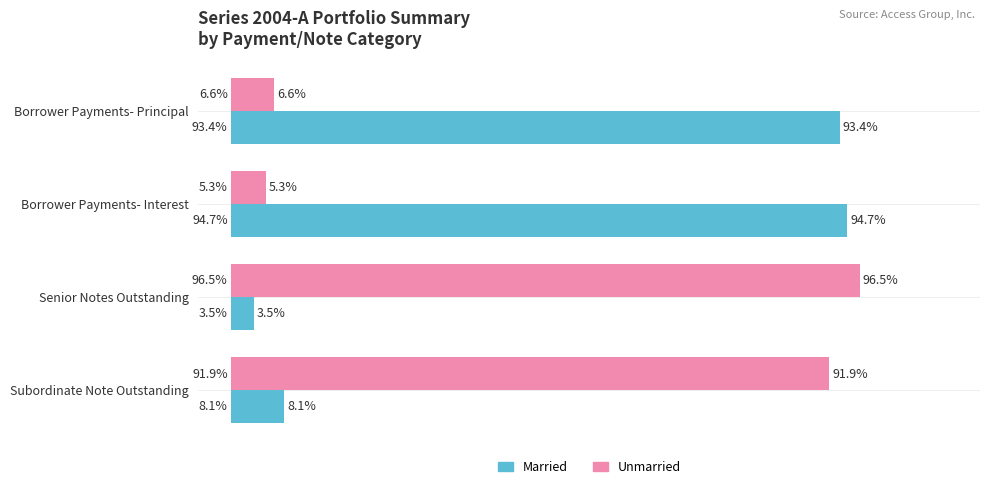

Where is Married nearest to the value 49?

Subordinate Note Outstanding